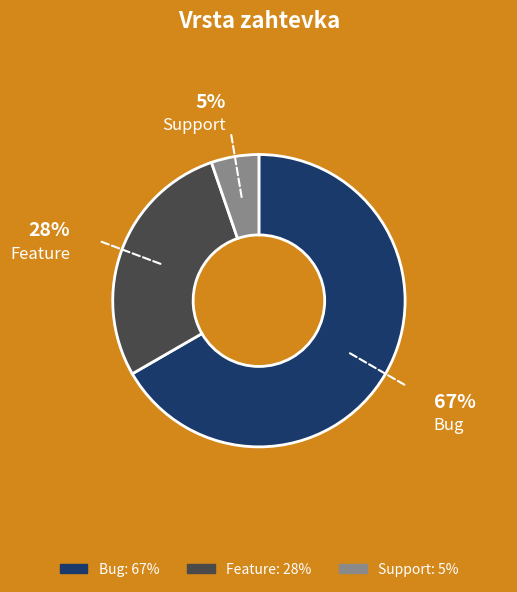

Rank the categories by value from lowest to highest.

Support, Feature, Bug